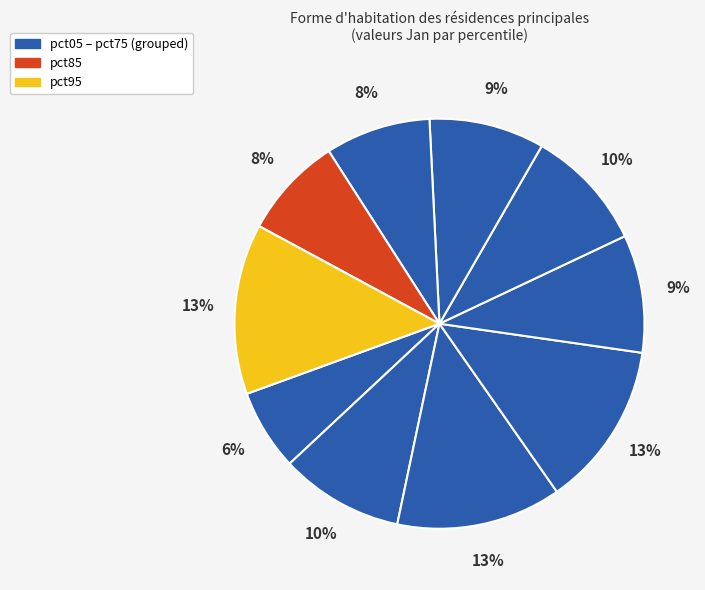

Is there a majority slice in this chart?

No